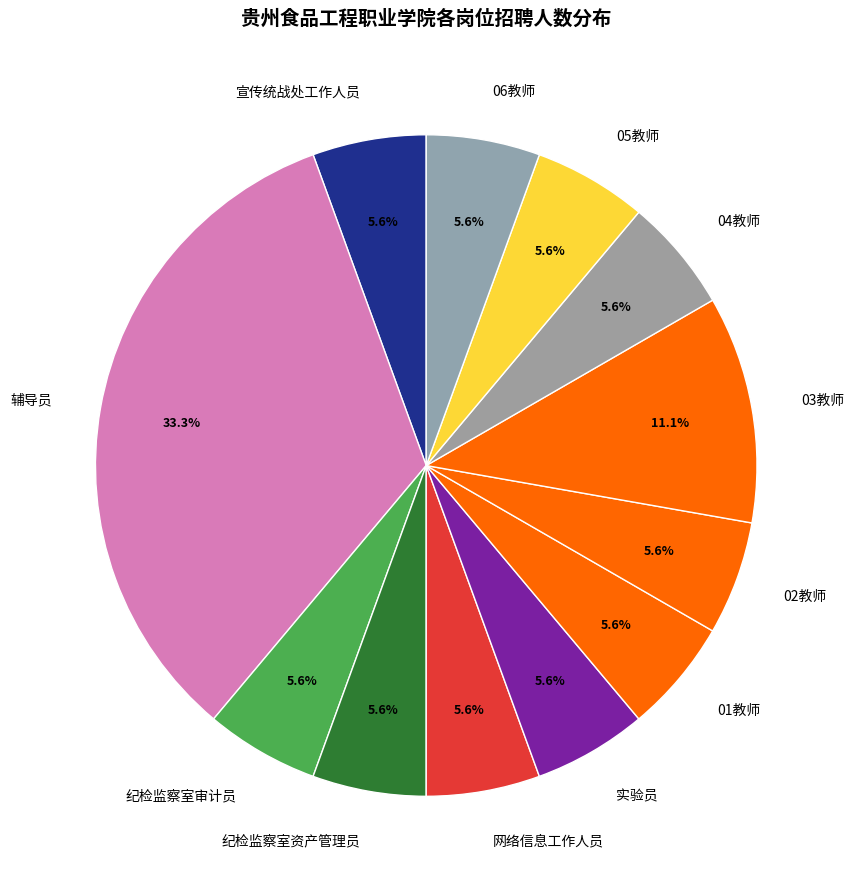

To the nearest percent, what is the combined percentage of 04教师 and 网络信息工作人员?

11%